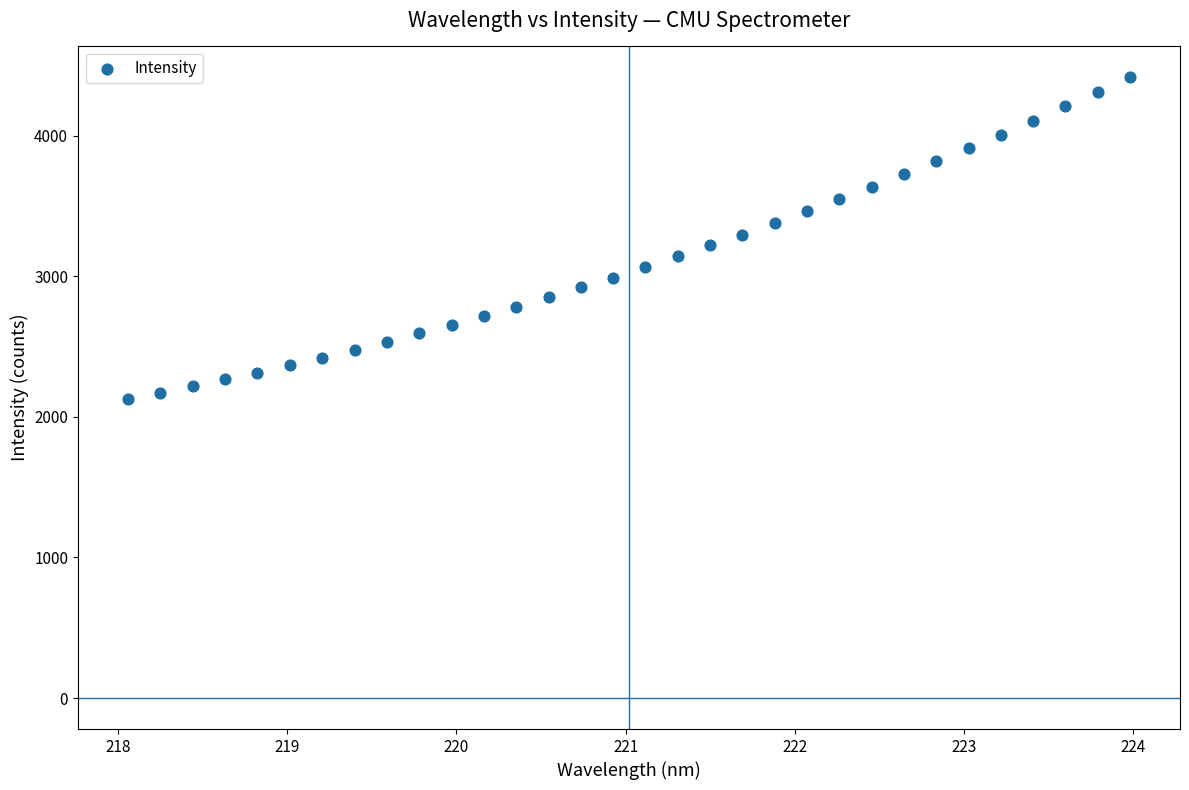

What is the range of Y values (max minus min)?

2289.7